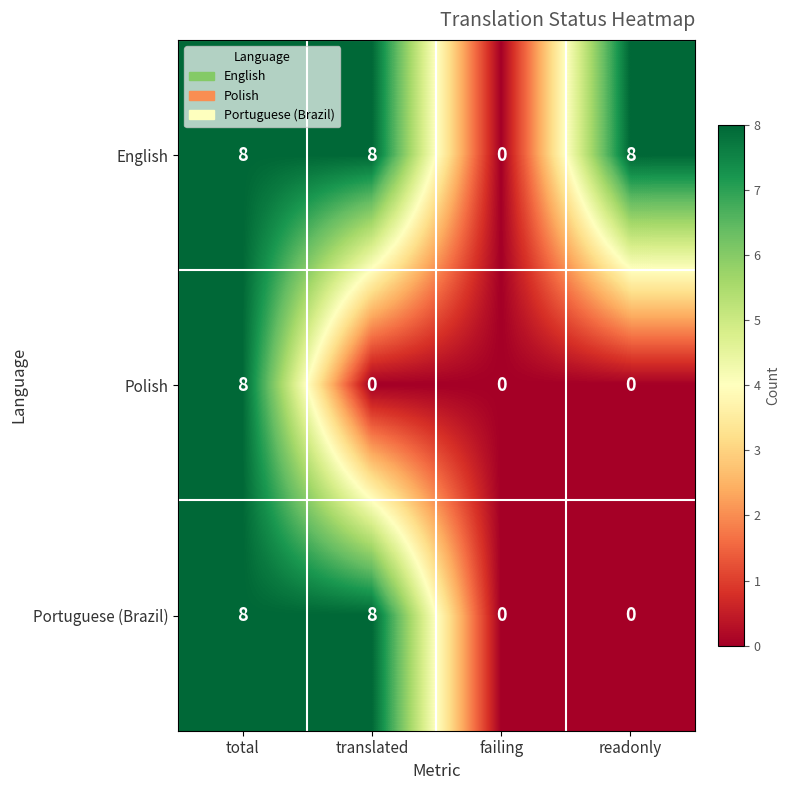

How many values in the English series are below 8?

1